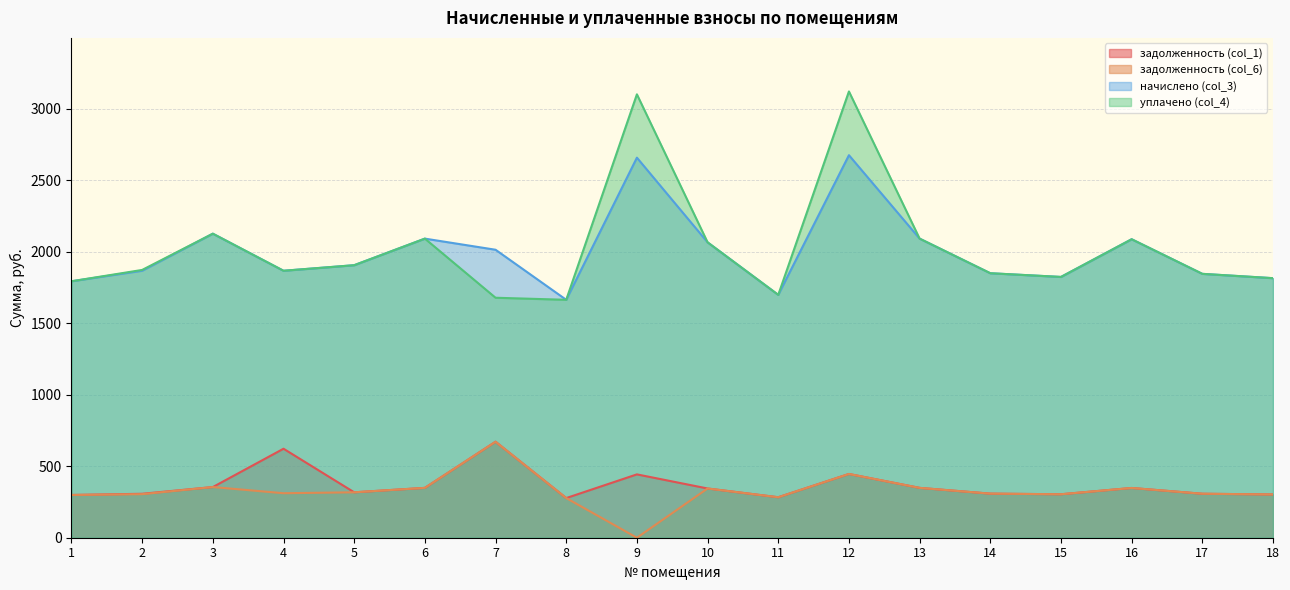

List the labels in order of задолженность (col_6) value, smallest first.

9, 8, 11, 1, 18, 15, 2, 17, 14, 4, 5, 10, 16, 6, 13, 3, 12, 7